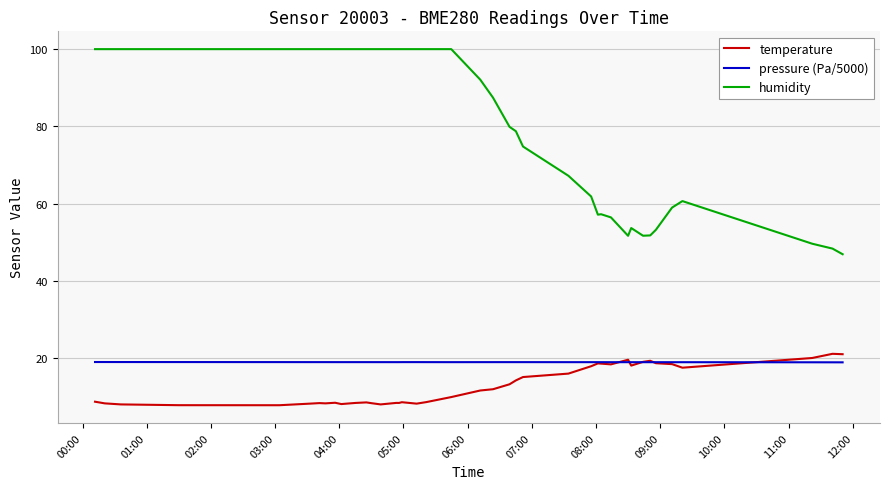

Which series has the largest total across all categories?

humidity